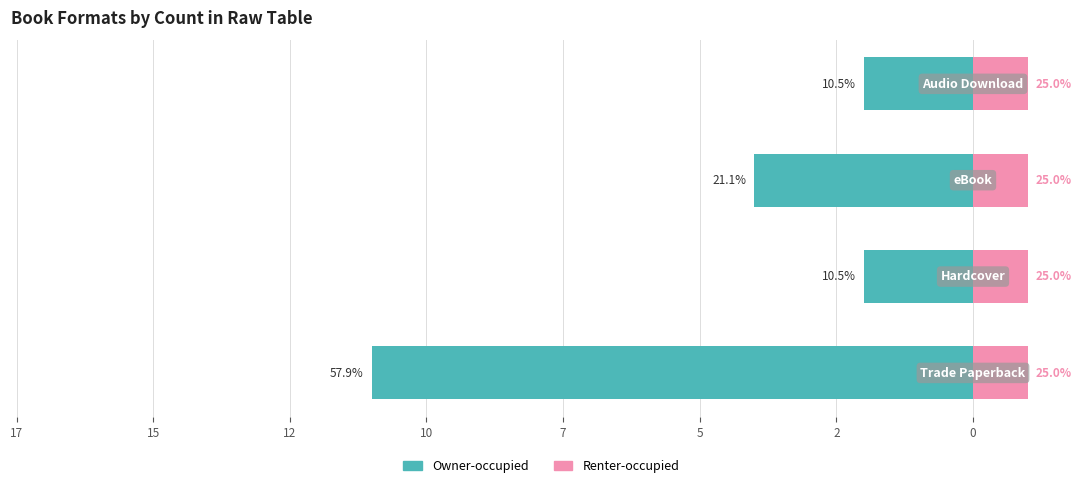

What is the value of the Renter-occupied bar at the 1st from the left?

0.6